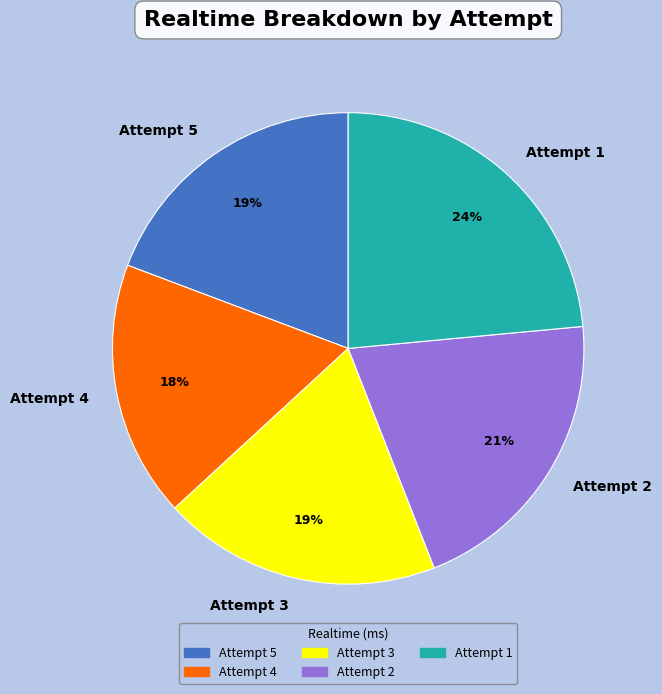

The Attempt 4 slice represents 18% of the pie. True or false?

True